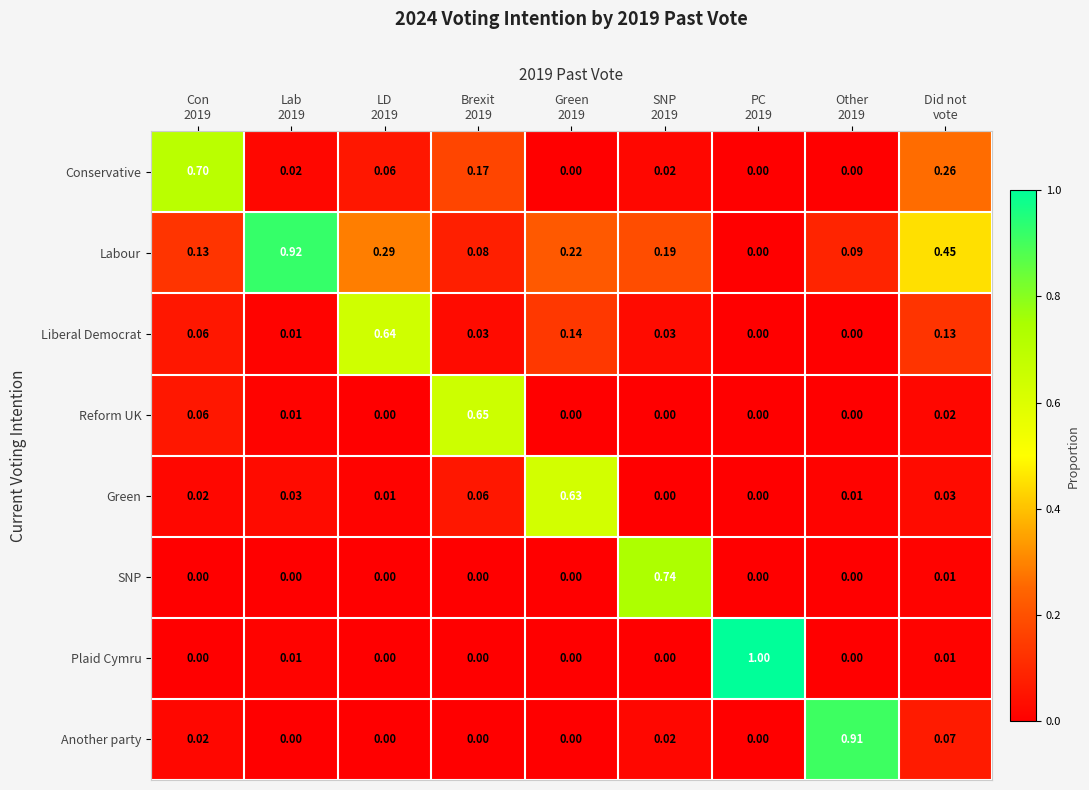

Between Con
2019 and LD
2019, which series saw the biggest shift?

Conservative